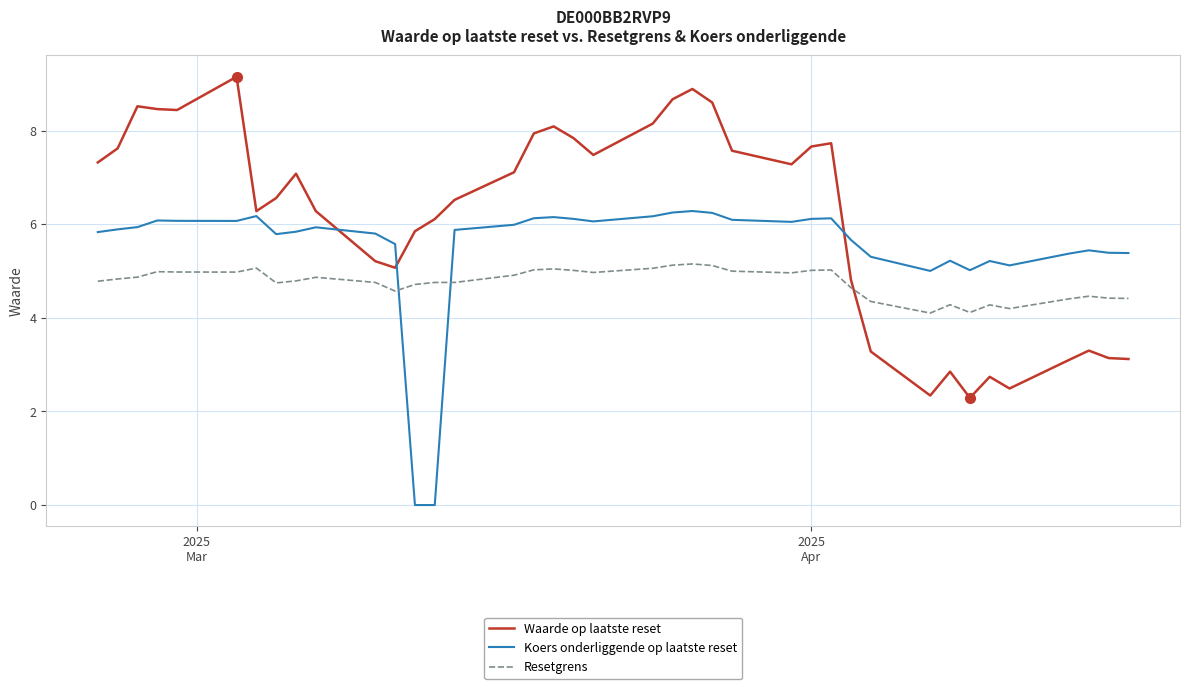

True or false: Waarde op laatste reset and Resetgrens intersect in this chart.

True